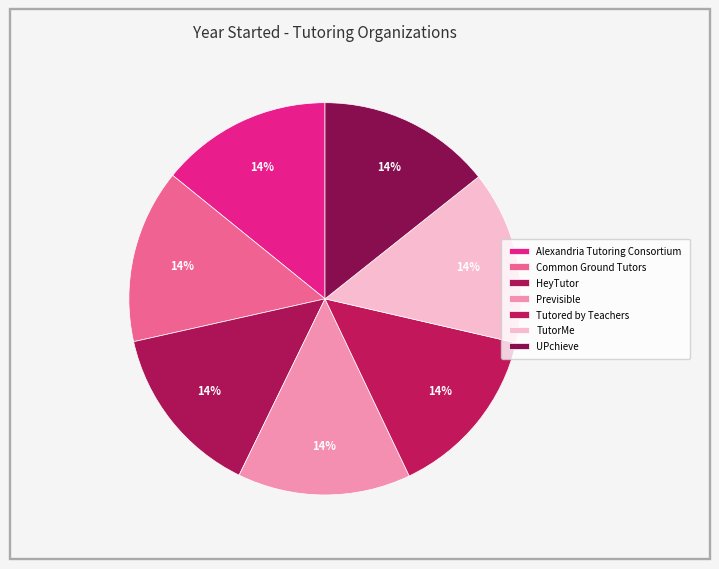

Approximately how many times larger is the value at UPchieve compared to Common Ground Tutors?

1.0